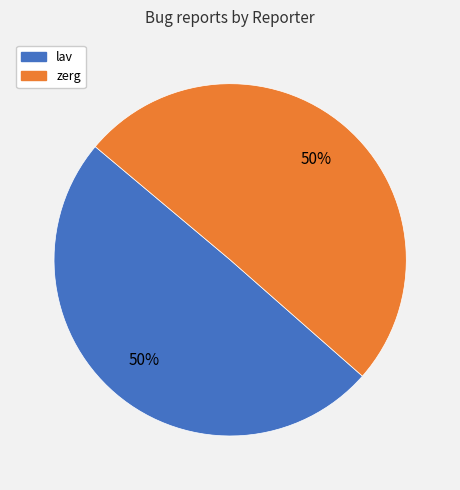

Approximately how many times larger is the value at lav compared to zerg?

1.0